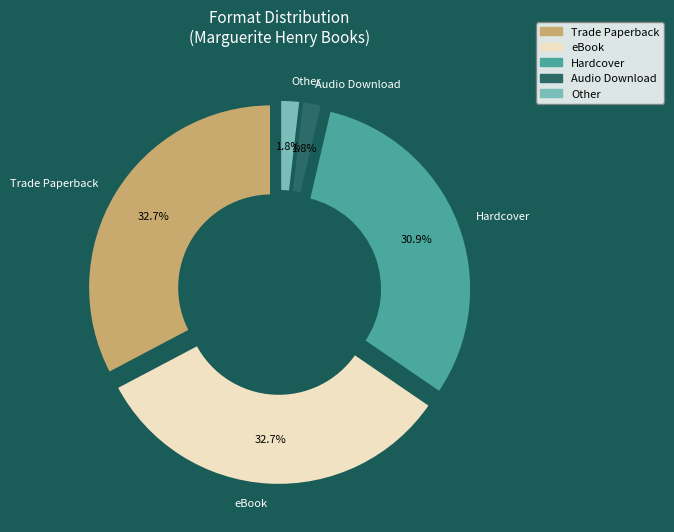

What portion of the pie excludes Trade Paperback?

67.3%